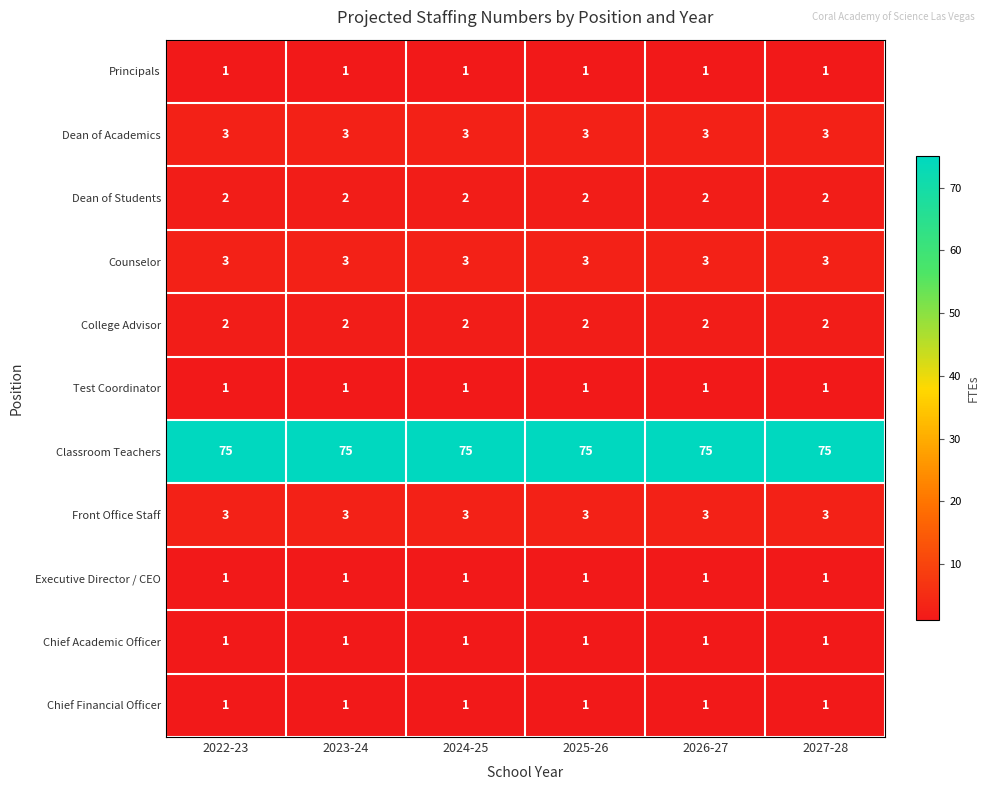

Is the value of Chief Financial Officer at 2023-24 greater than the value of Dean of Students at 2025-26?

No